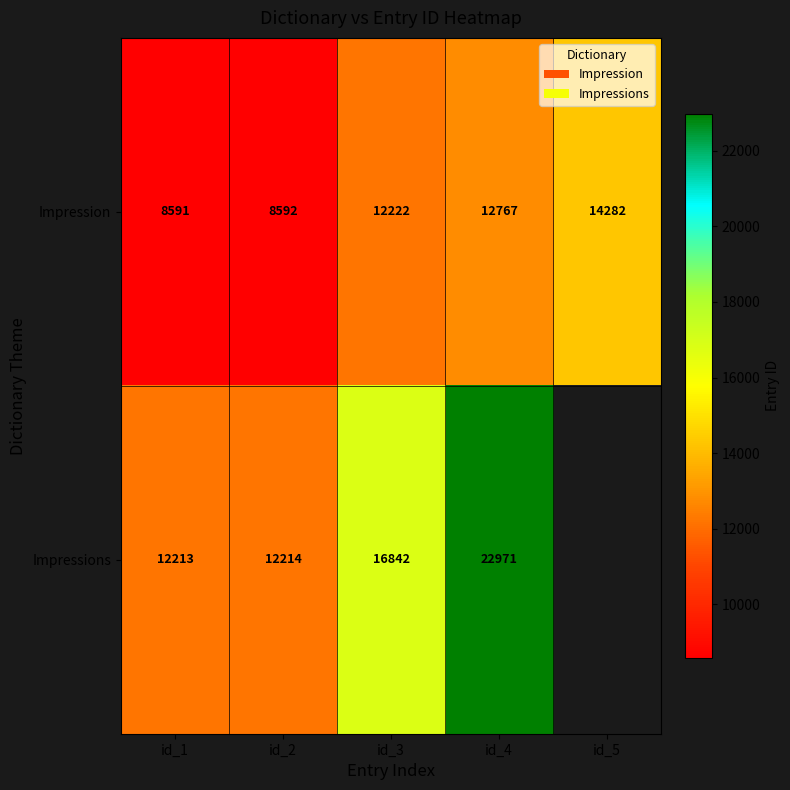

Which has a higher value, id_5 or id_2?

id_5